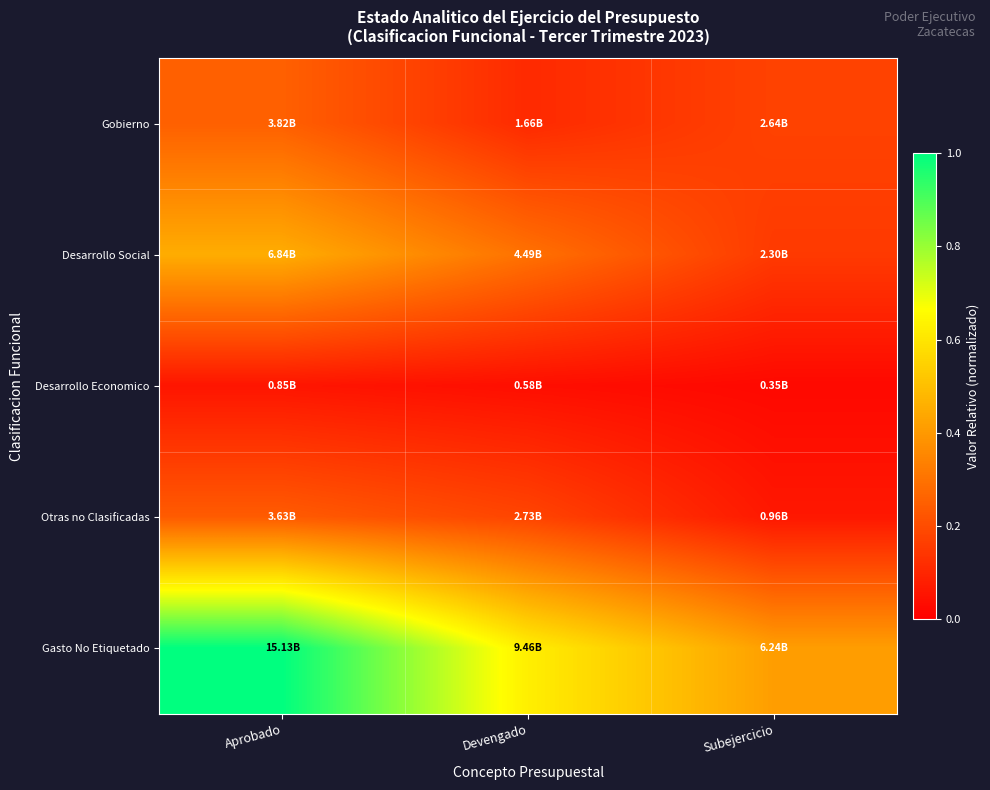

Reading right to left, list all the values displayed in this chart.

Gobierno: Subejercicio=0.2	Devengado=0.1	Aprobado=0.3
Desarrollo Social: Subejercicio=0.2	Devengado=0.3	Aprobado=0.5
Desarrollo Economico: Subejercicio=0.0	Devengado=0.0	Aprobado=0.1
Otras no Clasificadas: Subejercicio=0.1	Devengado=0.2	Aprobado=0.2
Gasto No Etiquetado: Subejercicio=0.4	Devengado=0.6	Aprobado=1.0